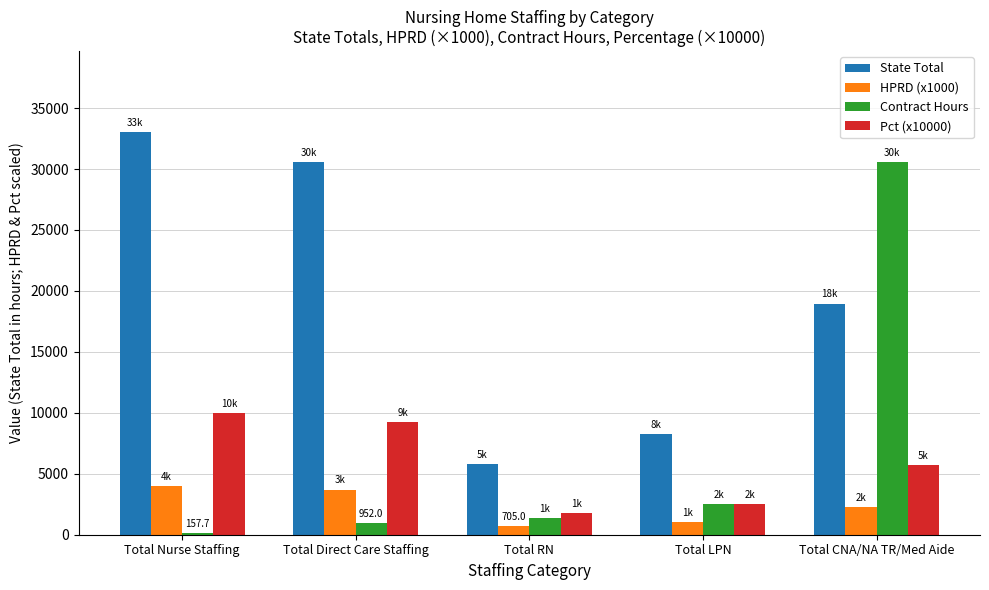

What is the difference between the second highest and minimum values in the State Total series?

24740.0